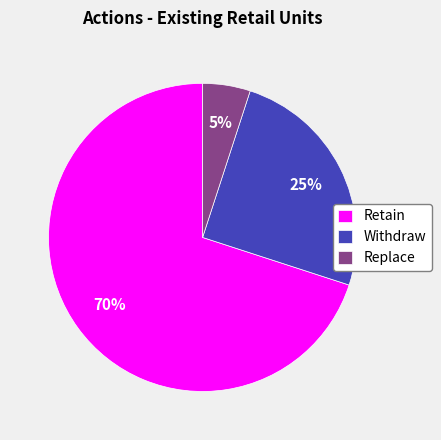

To the nearest percent, what is the difference between the largest and smallest slice percentages?

65%